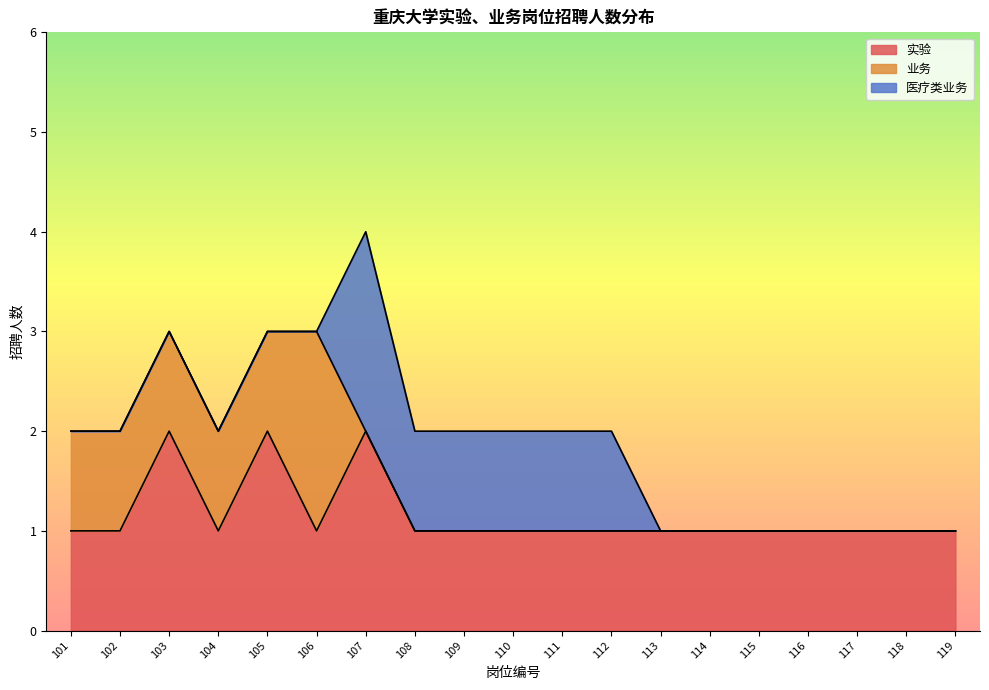

Which series changed the most between 106 and 115?

业务